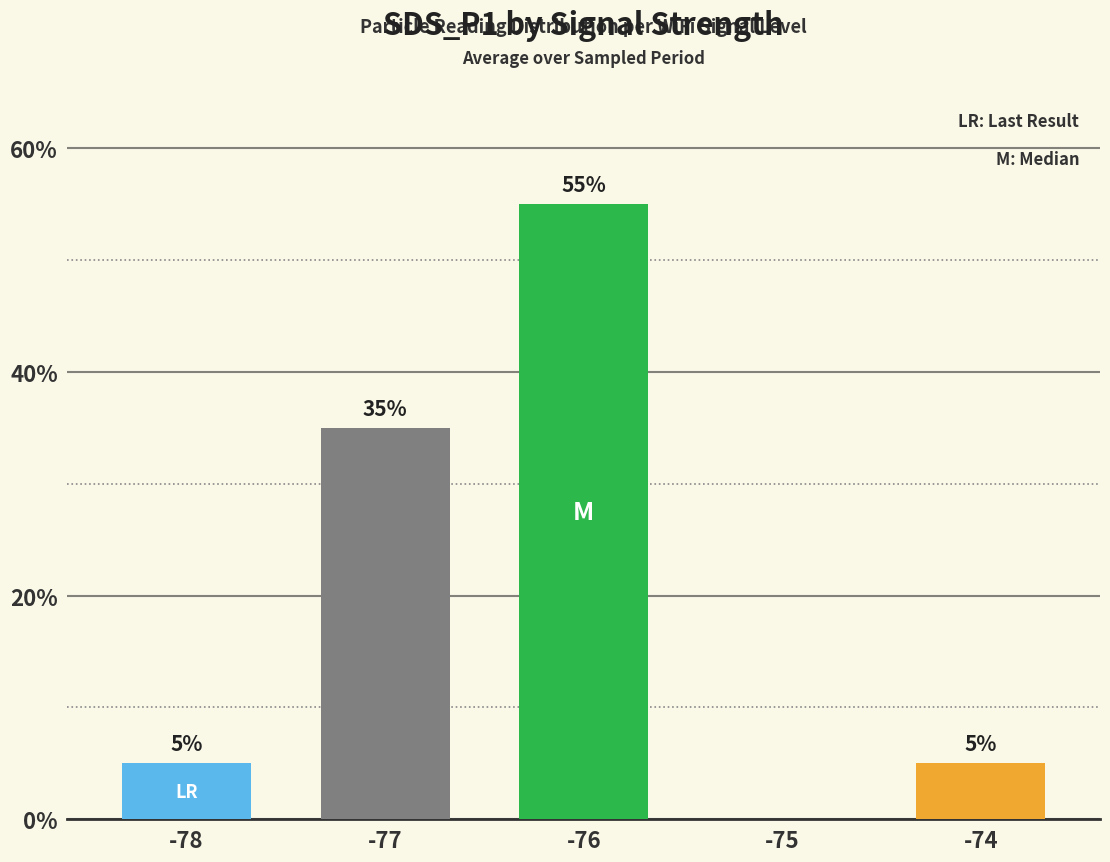

At which label is the value closest to 27?

-77